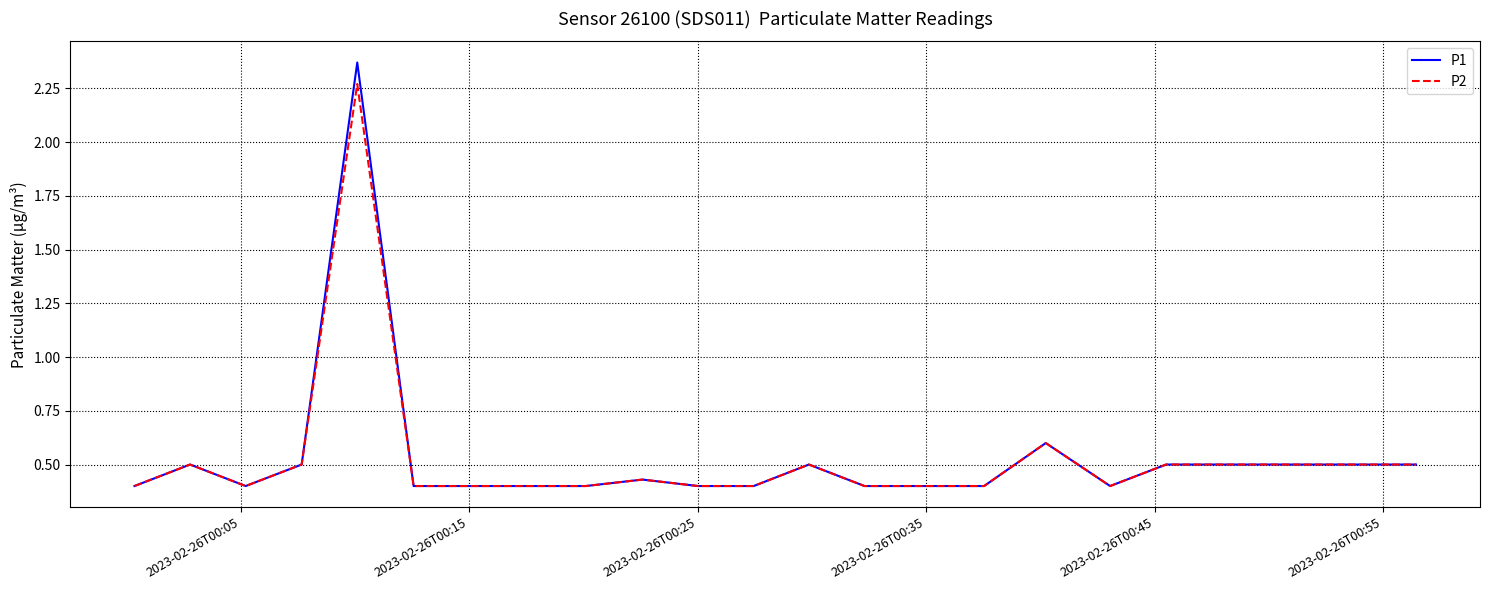

Which series has the largest range (max minus min)?

P1